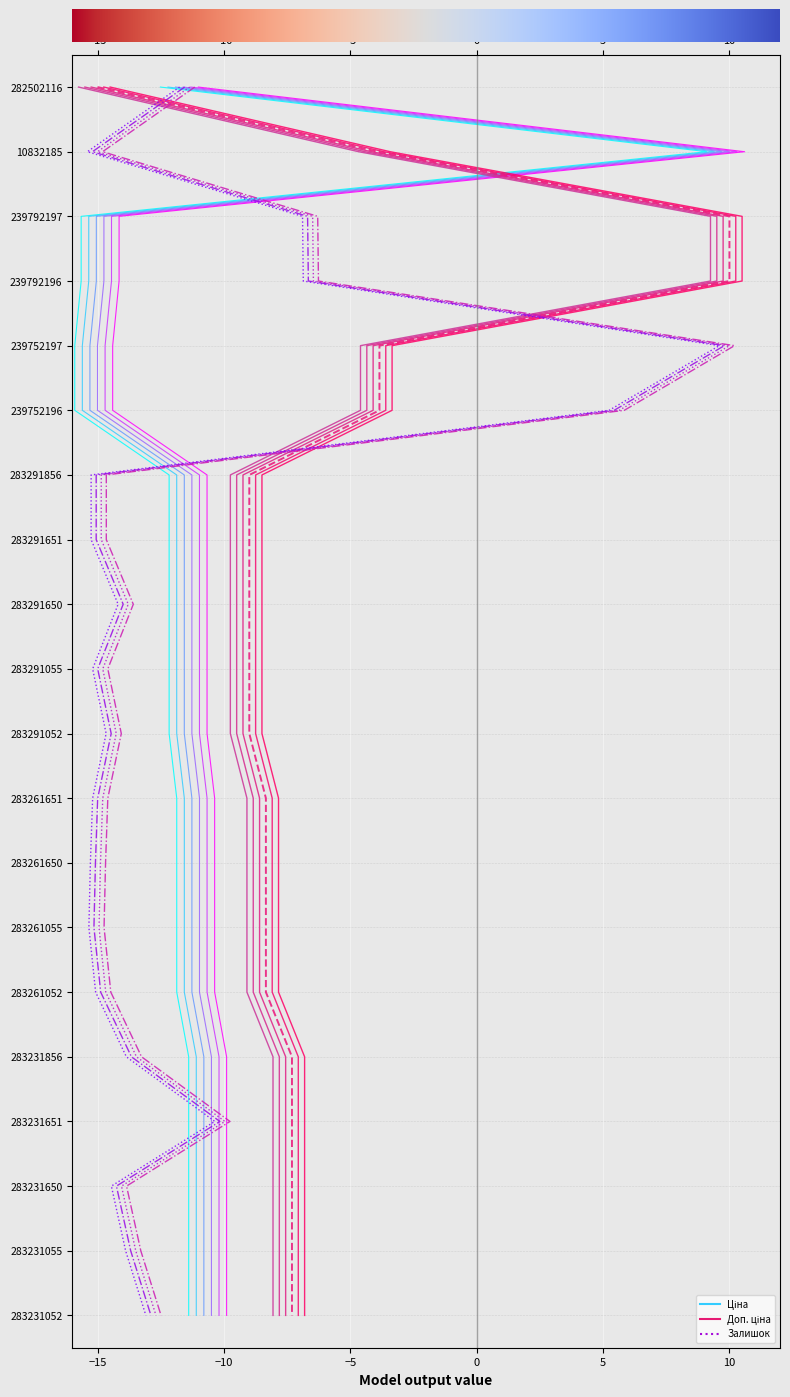

True or false: Залишок_0 has a value of 3 at −10.

False